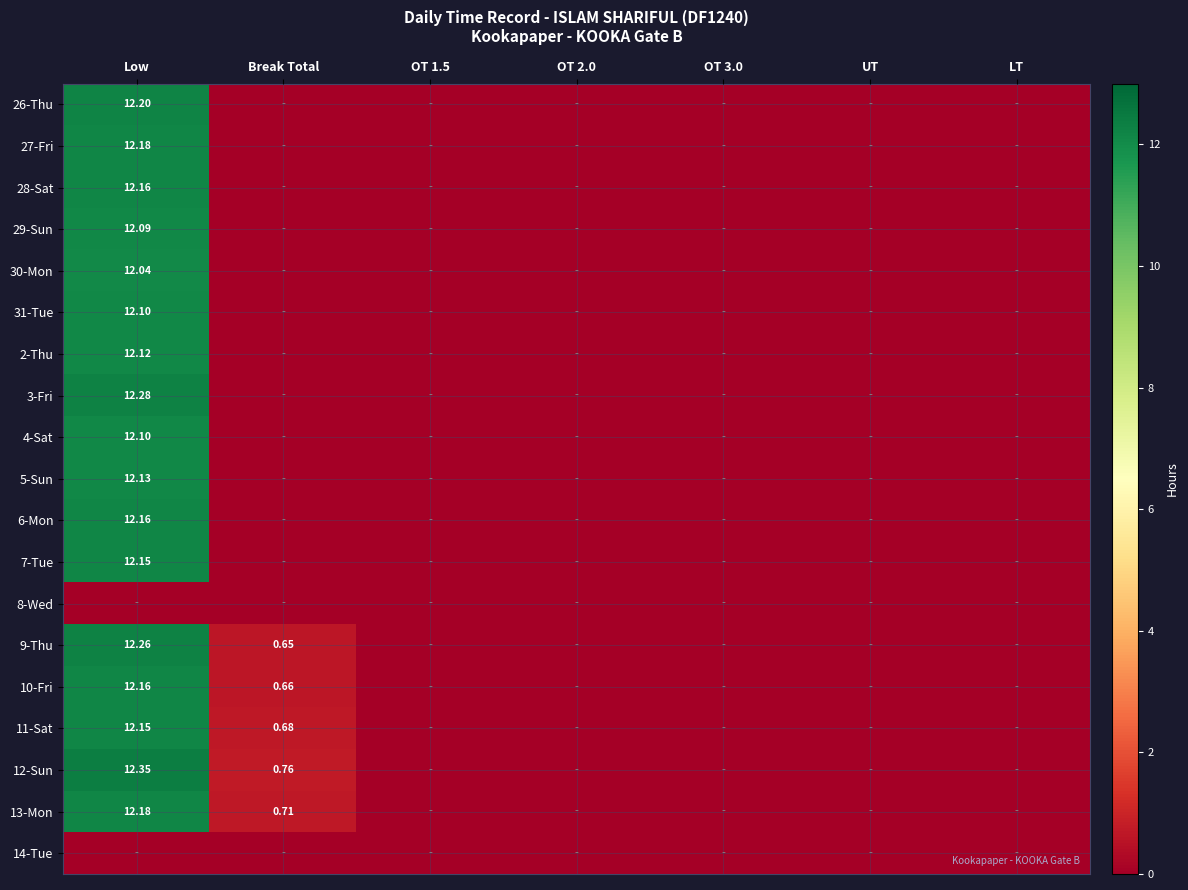

What is the average value of the 7-Tue series?

1.7